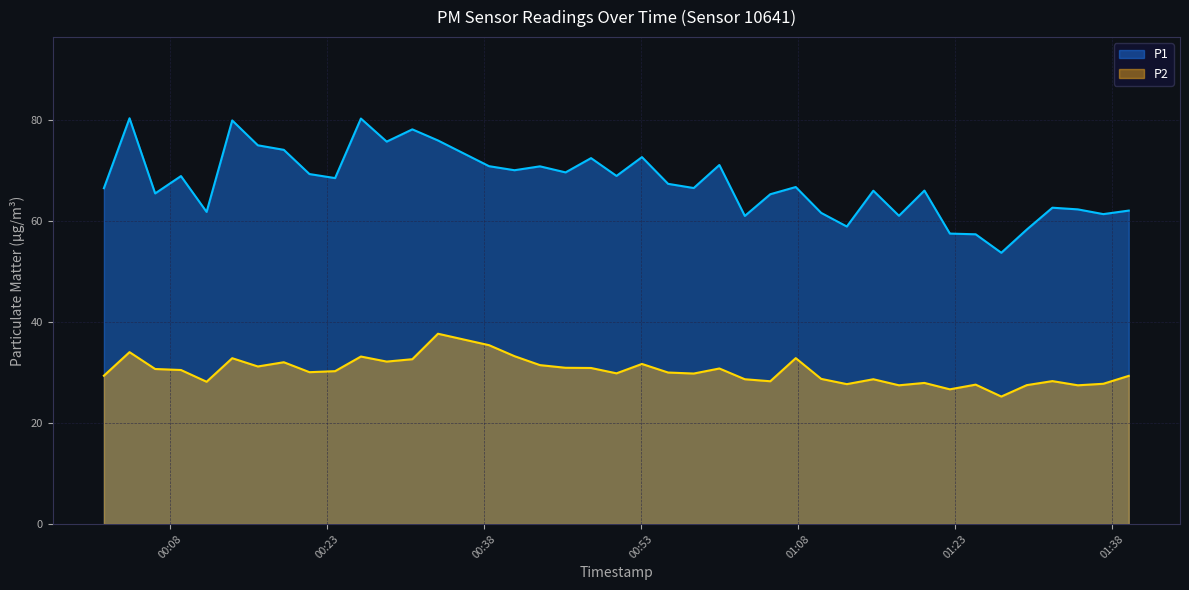

Which has a higher value, 2022-12-18T00:21:18 or 2022-12-18T00:13:55?

2022-12-18T00:13:55